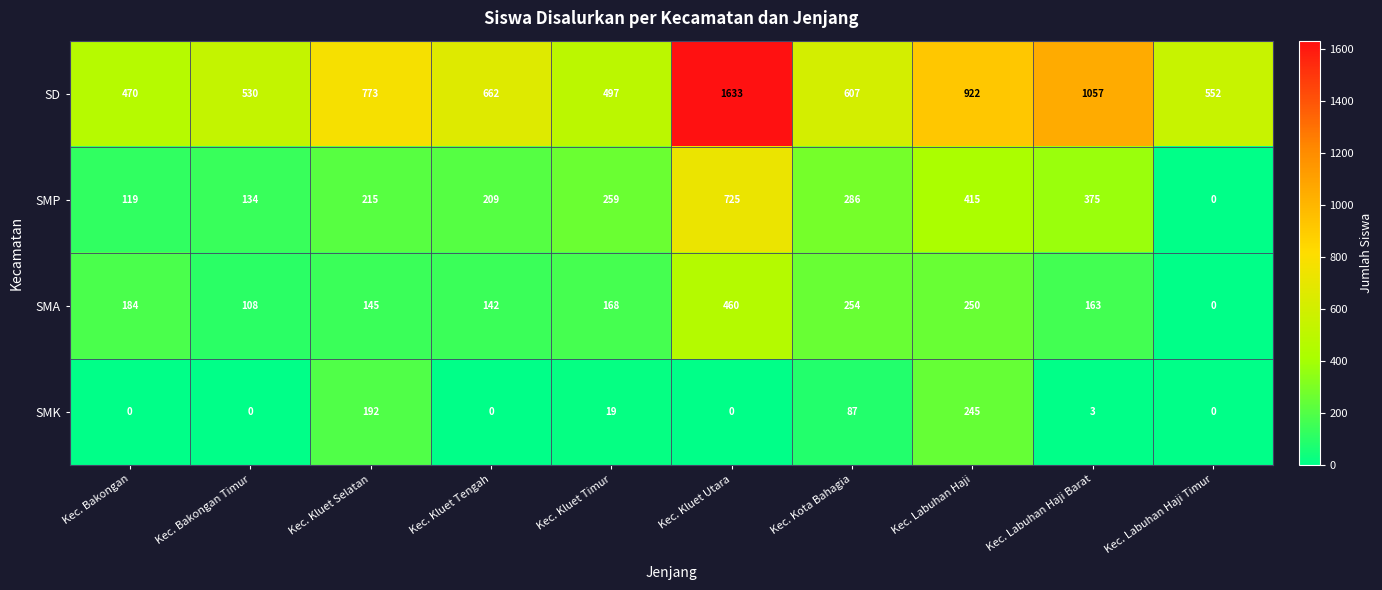

What is the sum of all SMP values?

2737